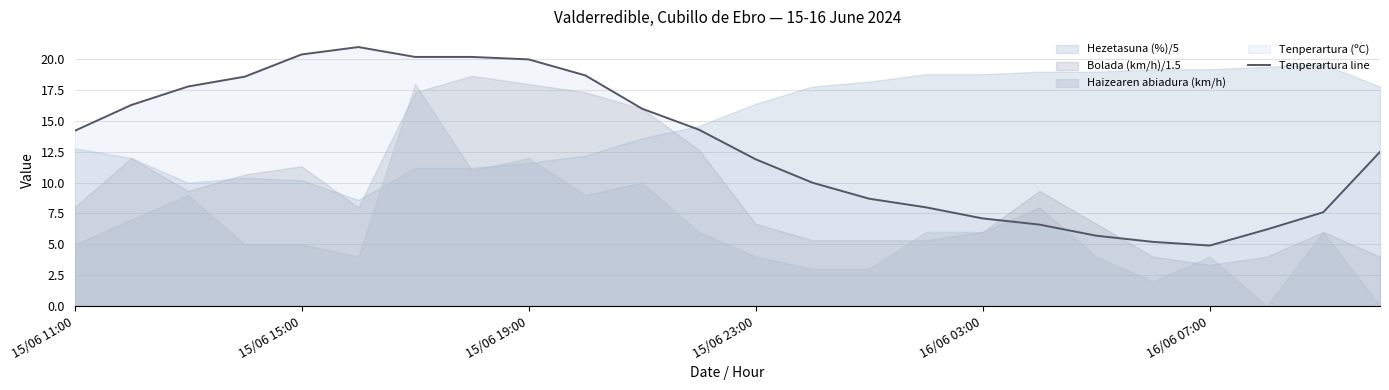

Is it true that Tenperartura line equals 30.0 at 15/06 19:00?

False